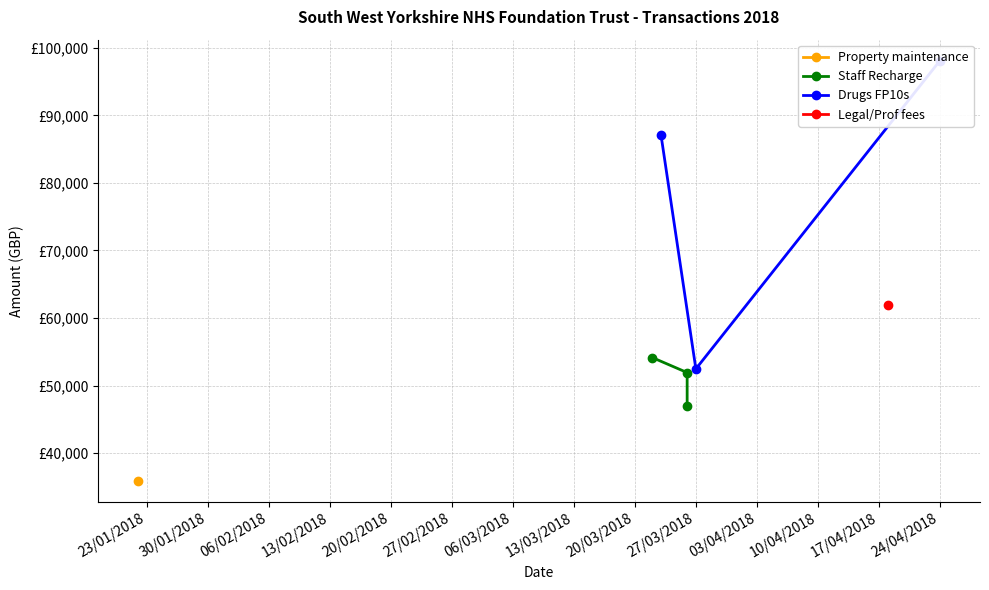

What is the difference between the maximum and second lowest values in the Staff Recharge series?

2224.0